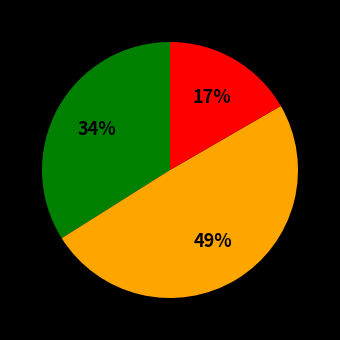

Is there any slice that represents more than half of the pie?

No